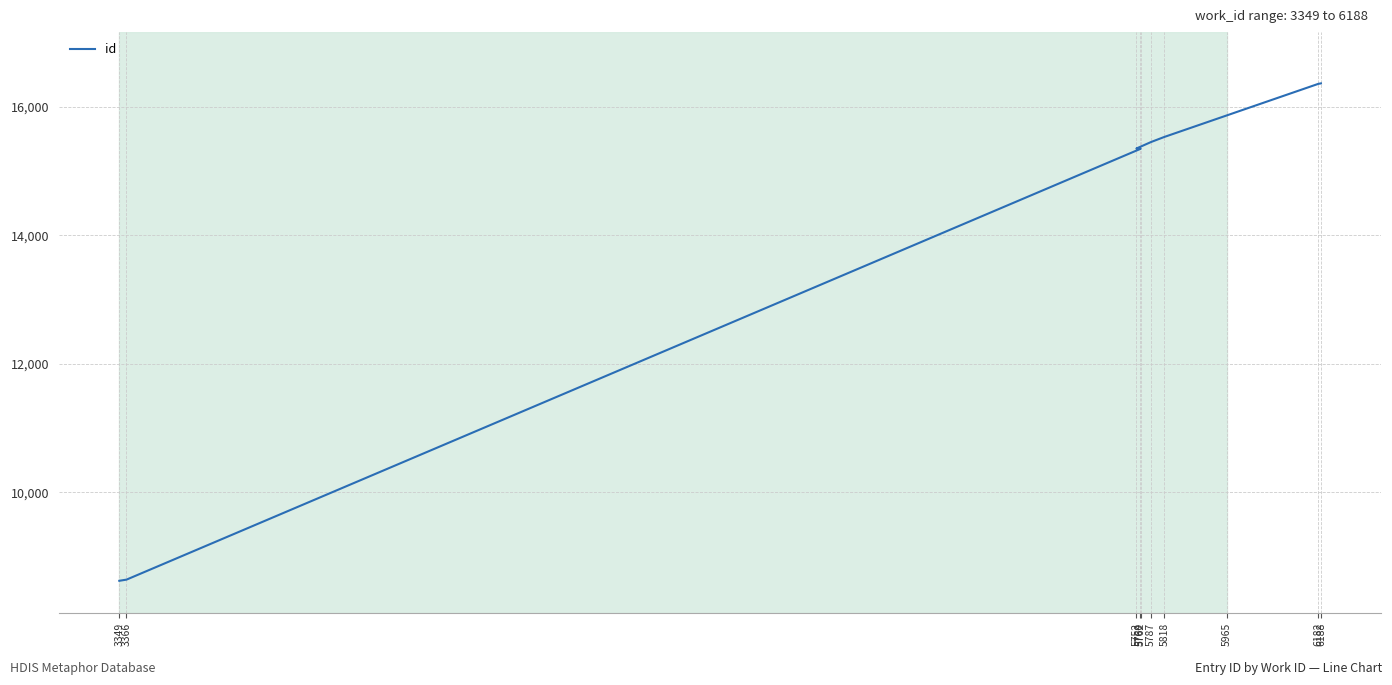

At which label is the value closest to 12494?

5760